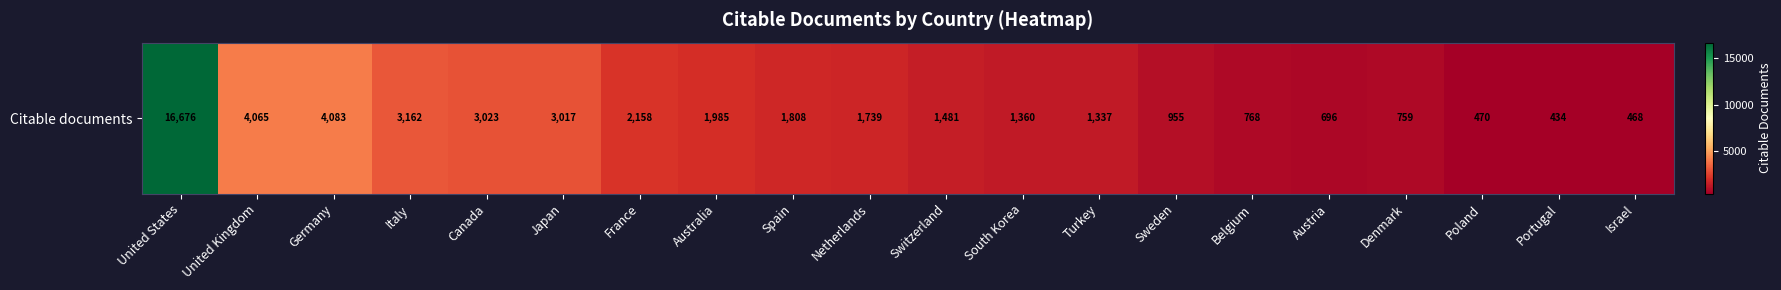

Reading left to right, extract all data points from this chart.

16676	4065	4083	3162	3023	3017	2158	1985	1808	1739	1481	1360	1337	955	768	696	759	470	434	468